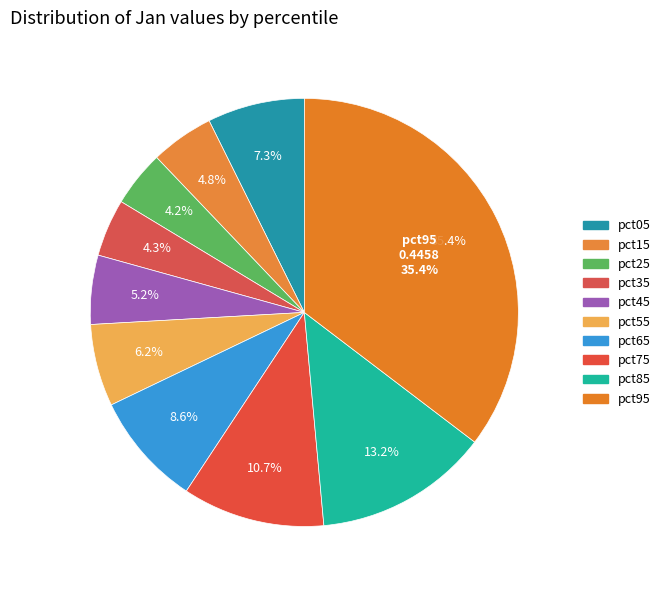

Does pct75 represent more than half of the total?

No